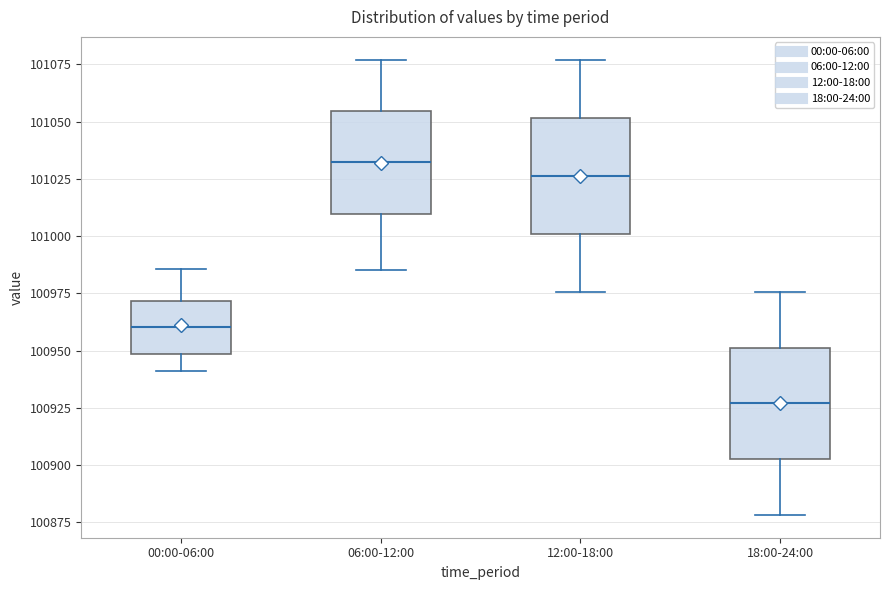

Which box has the lowest median line?

18:00-24:00